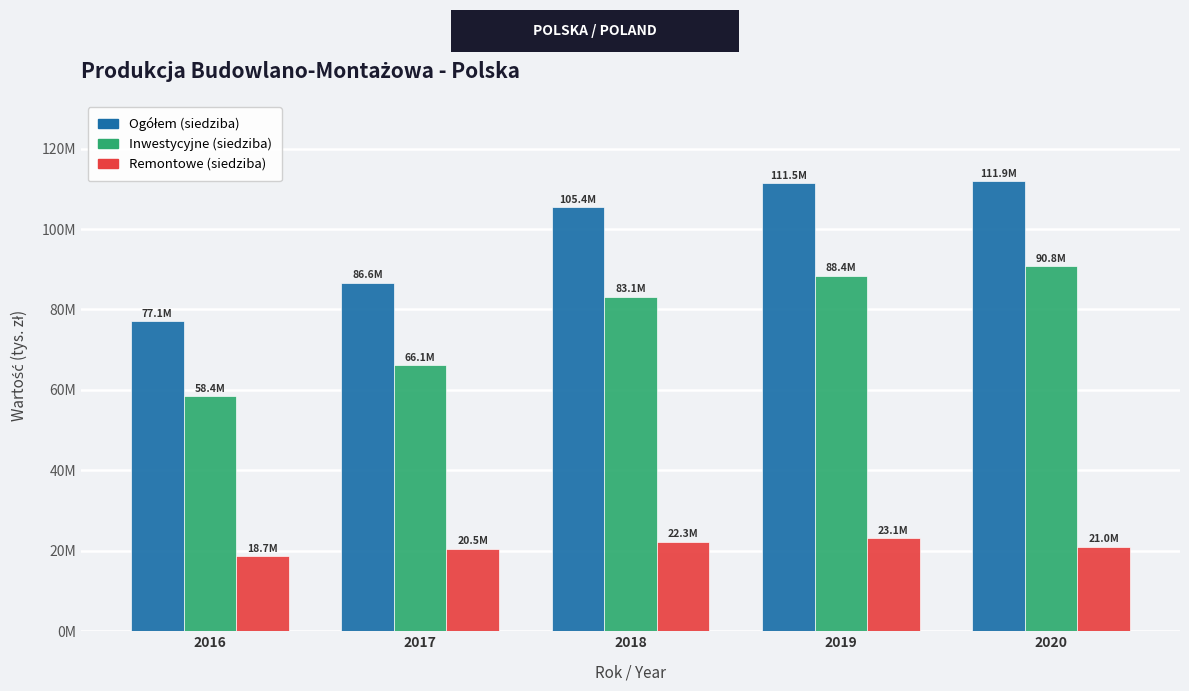

Are the bars horizontal?

No